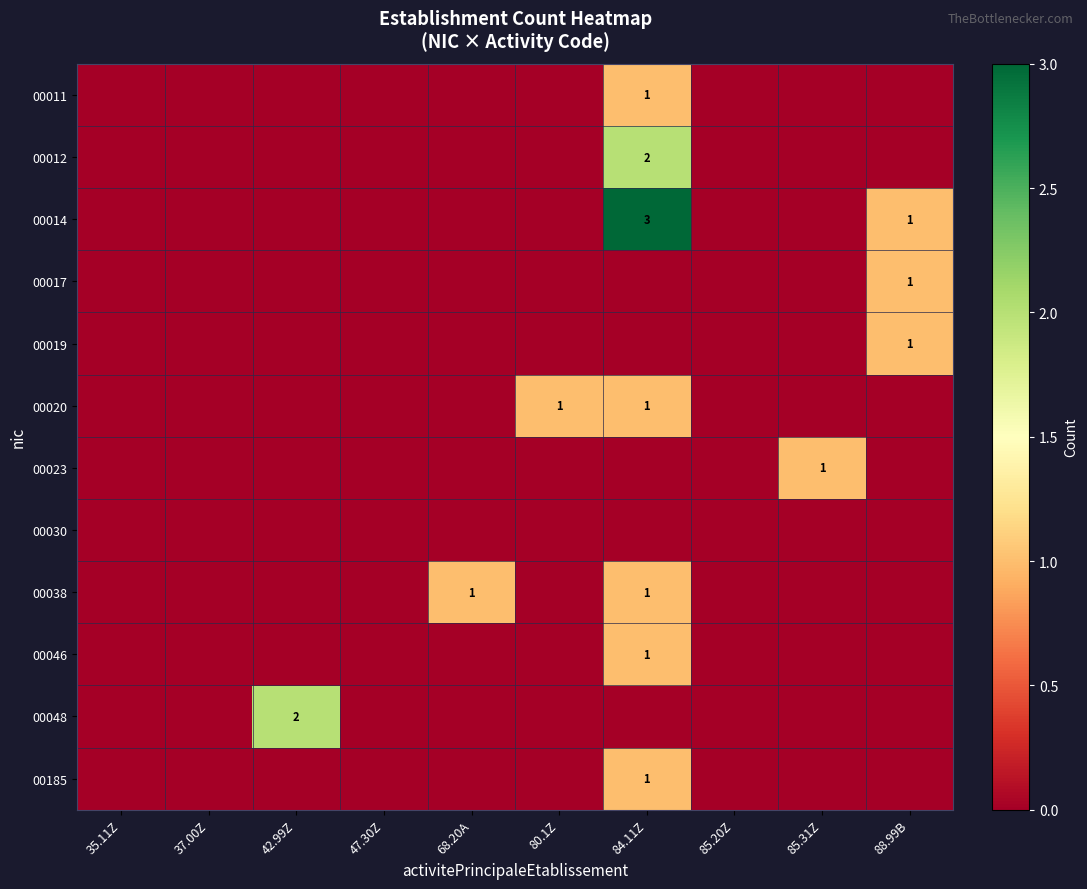

Is it true that 00019 equals 1 at 88.99B?

True